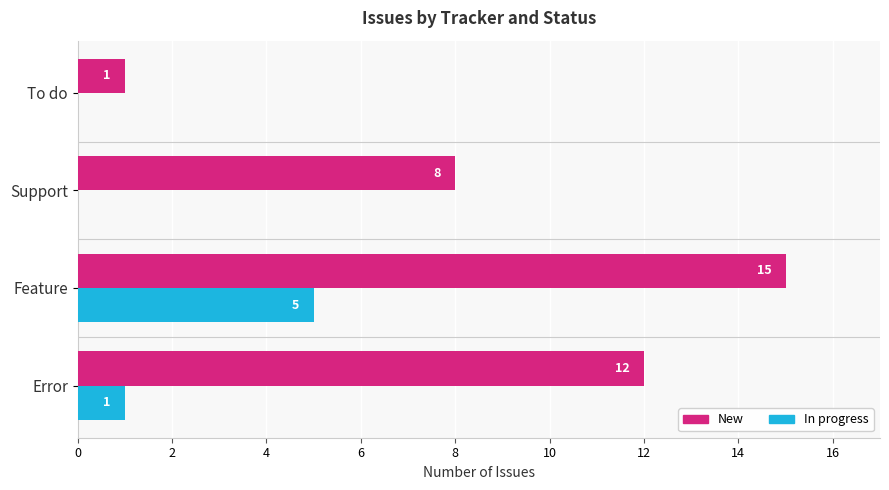

What is the sum of all In progress values?

6